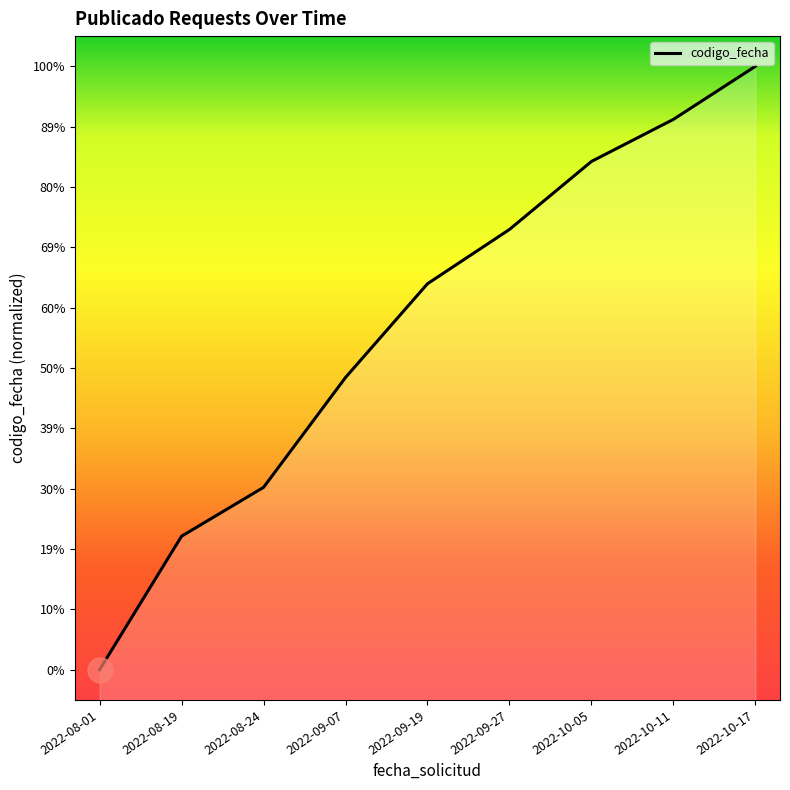

What is the difference between the maximum and minimum values?

6667844